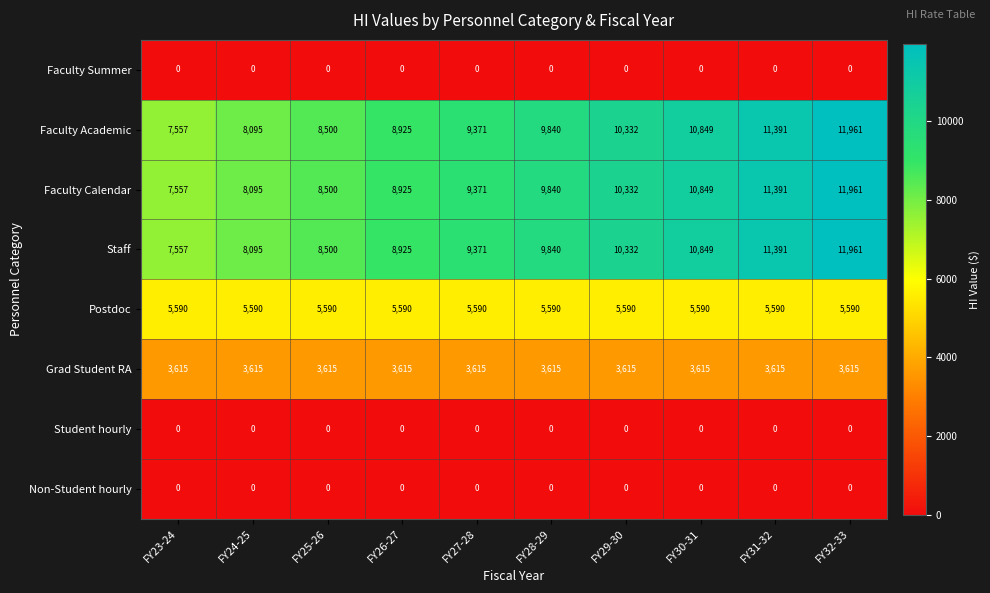

What is the maximum value for Faculty Calendar?

11961